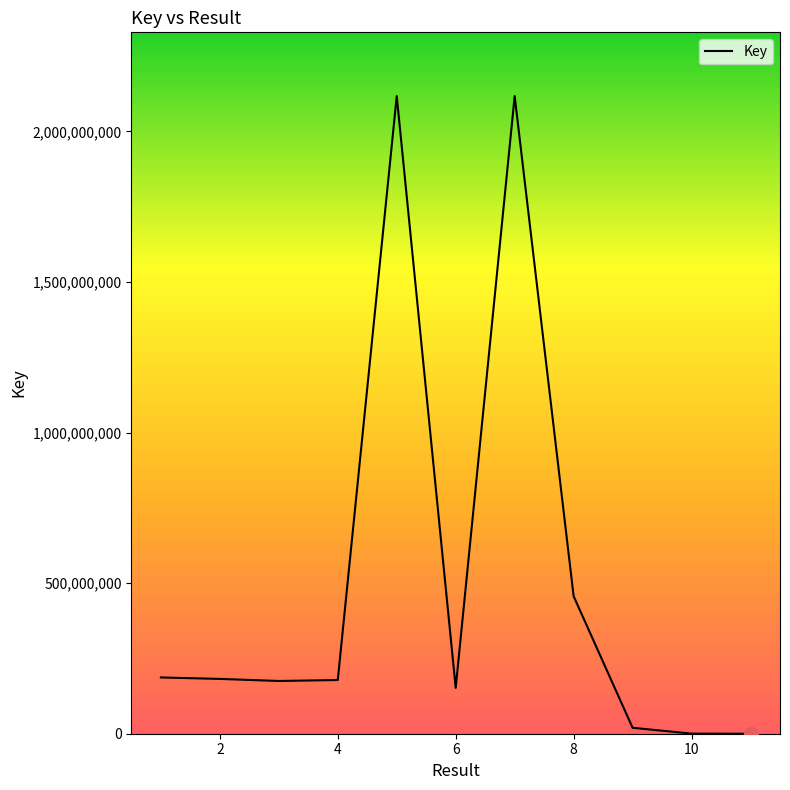

What is the maximum value shown in the chart?

2116898537